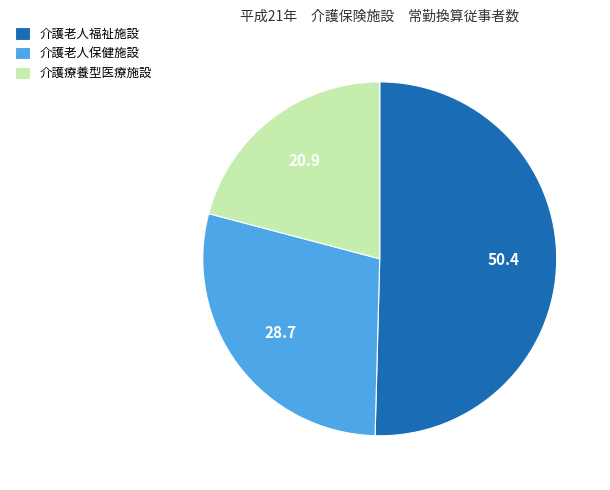

Which category has the biggest portion of the pie?

介護老人福祉施設